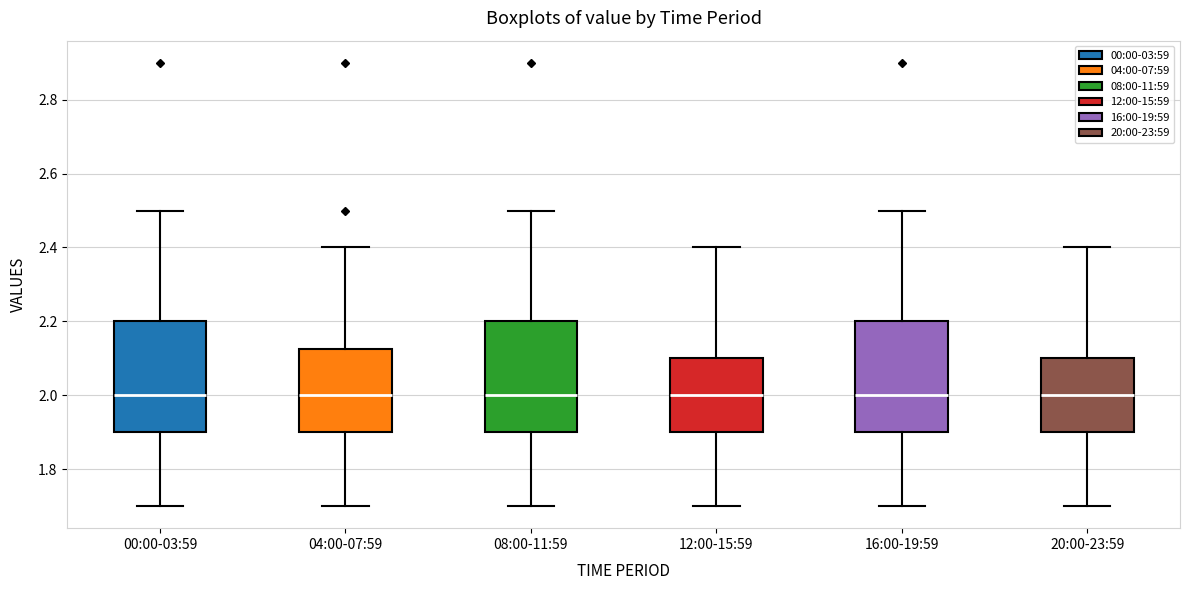

Reading left to right, read every box against the y-axis: the position of its median line, the range the box covers, and the ends of its whiskers. The values are not printed on the chart, so give them approximately, as read against the axis.

00:00-03:59: median 2.00, box 1.90 to 2.20, whiskers 1.70 to 2.50
04:00-07:59: median 2.00, box 1.90 to 2.12, whiskers 1.70 to 2.40
08:00-11:59: median 2.00, box 1.90 to 2.20, whiskers 1.70 to 2.50
12:00-15:59: median 2.00, box 1.90 to 2.10, whiskers 1.70 to 2.40
16:00-19:59: median 2.00, box 1.90 to 2.20, whiskers 1.70 to 2.50
20:00-23:59: median 2.00, box 1.90 to 2.10, whiskers 1.70 to 2.40